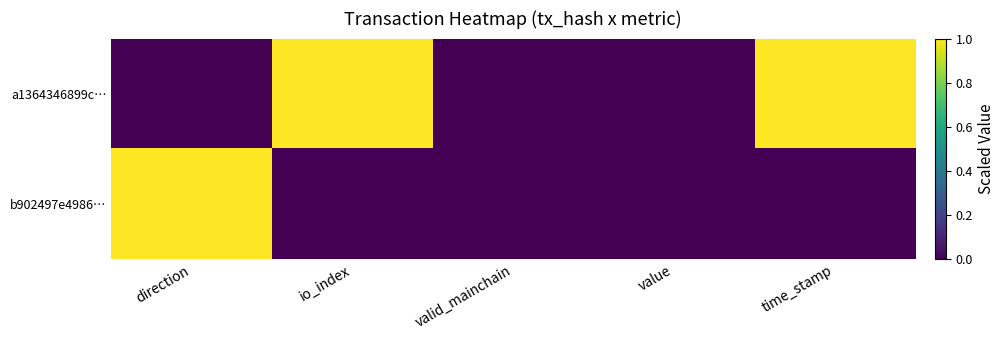

At how many categories does at least one series exceed 0?

3